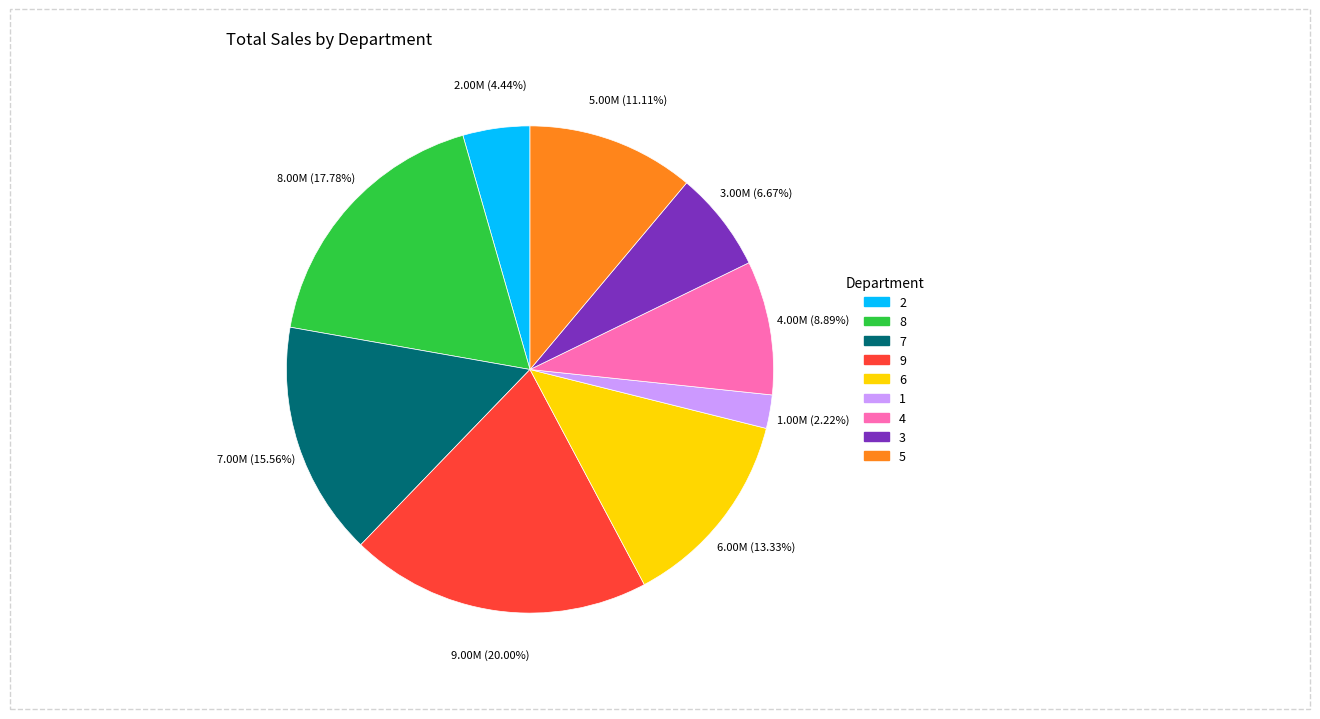

The 2 slice represents 4% of the pie. True or false?

True